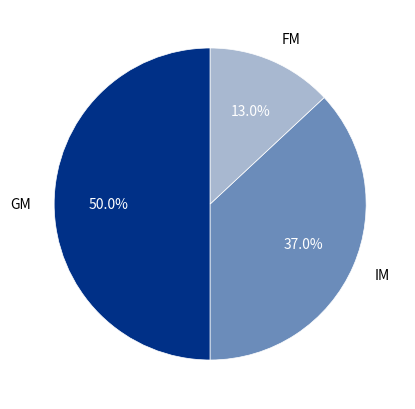

How many slices are in this pie chart?

3